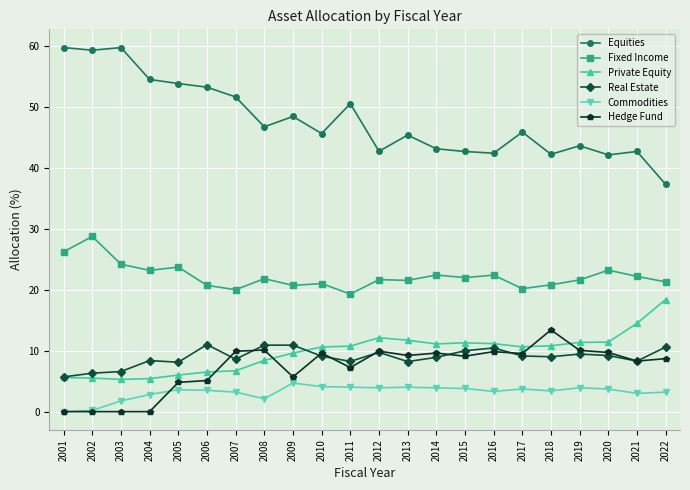

True or false: Fixed Income and Private Equity cross at least once.

False